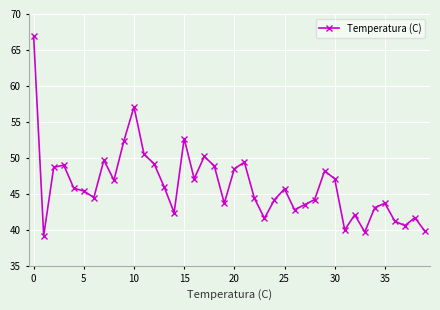

What is the average value?

46.2